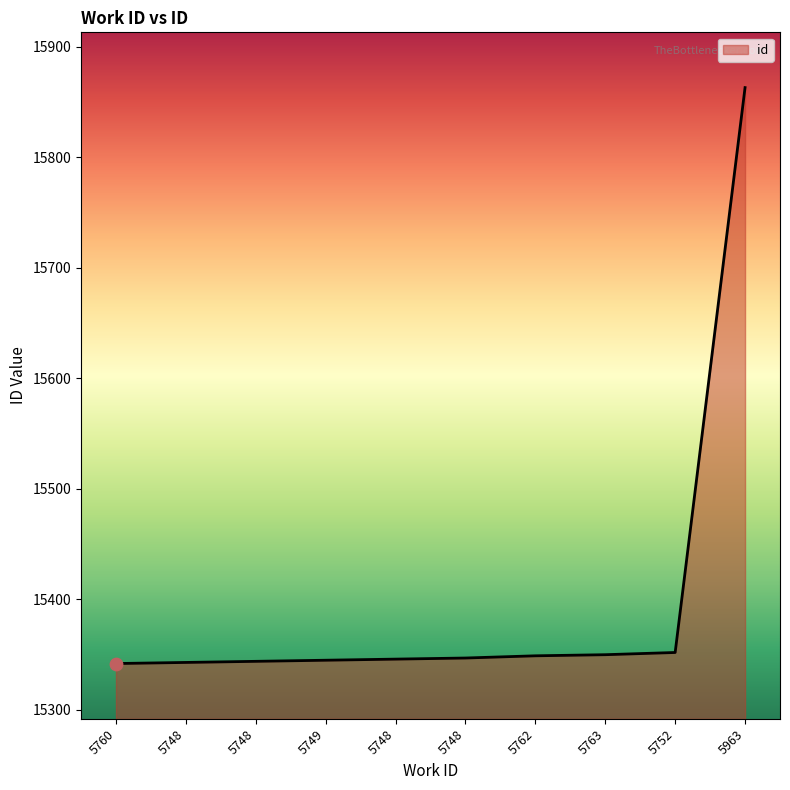

What is the change in value from 5748 to 5763?

+7